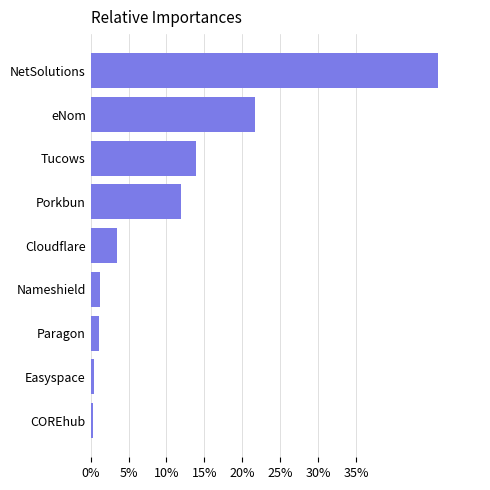

The value at Paragon is 1.1. True or false?

True